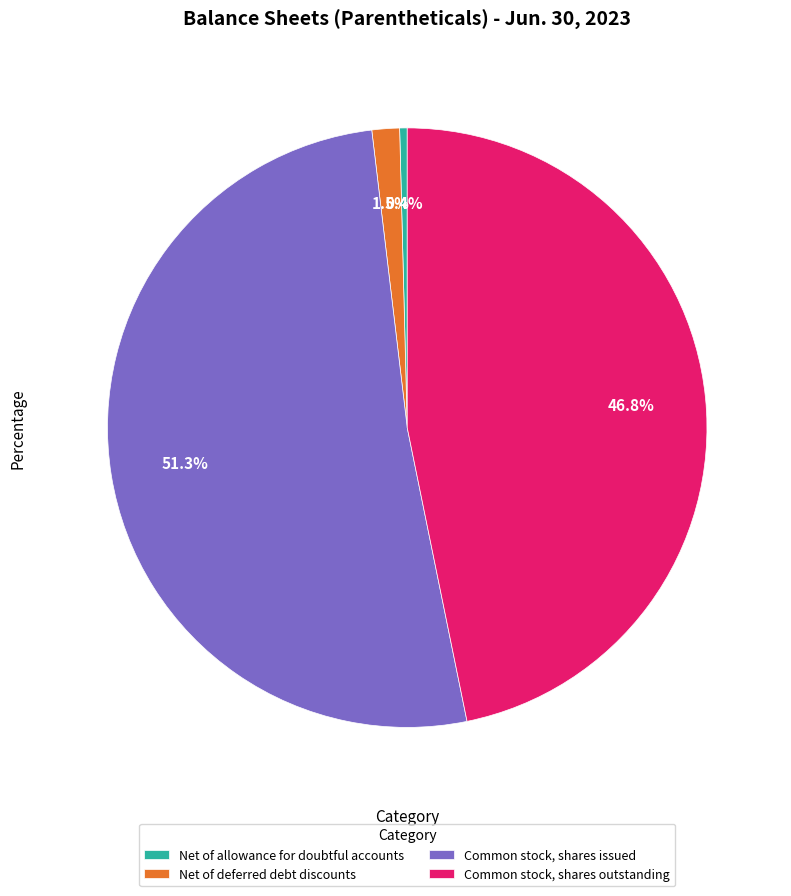

Rank the categories by value from lowest to highest.

Net of allowance for doubtful accounts, Net of deferred debt discounts, Common stock, shares outstanding, Common stock, shares issued